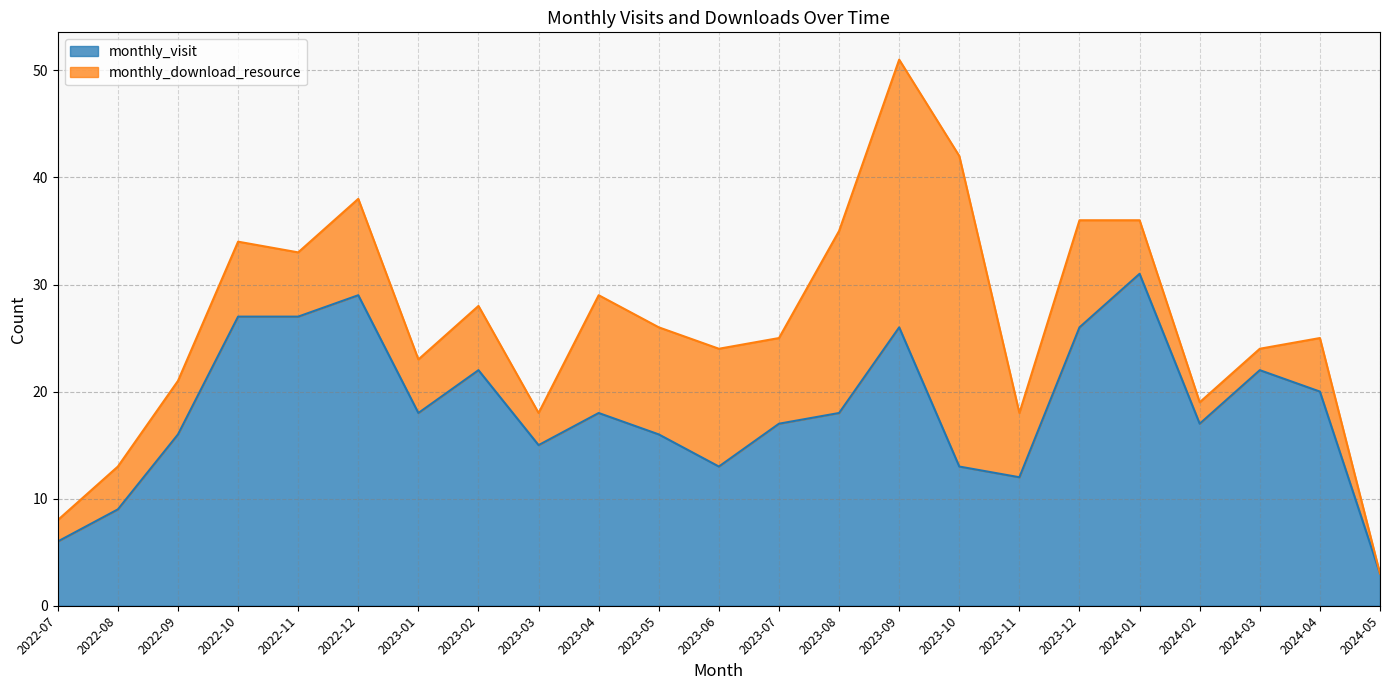

Is it true that the value at 2023-07 is 17?

True